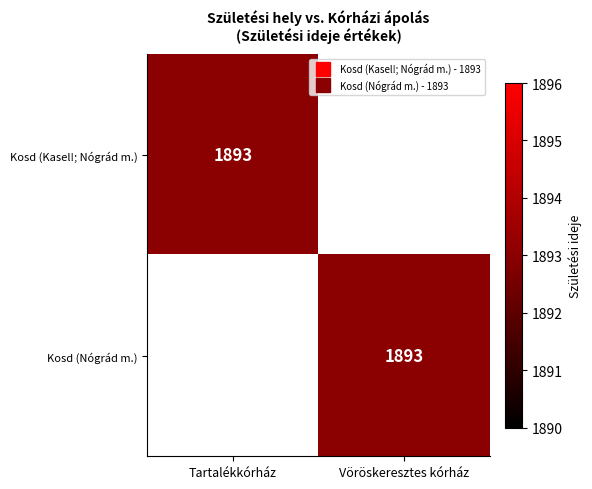

Which series has the widest spread of values?

Kosd (Kasel!; Nógrád m.)